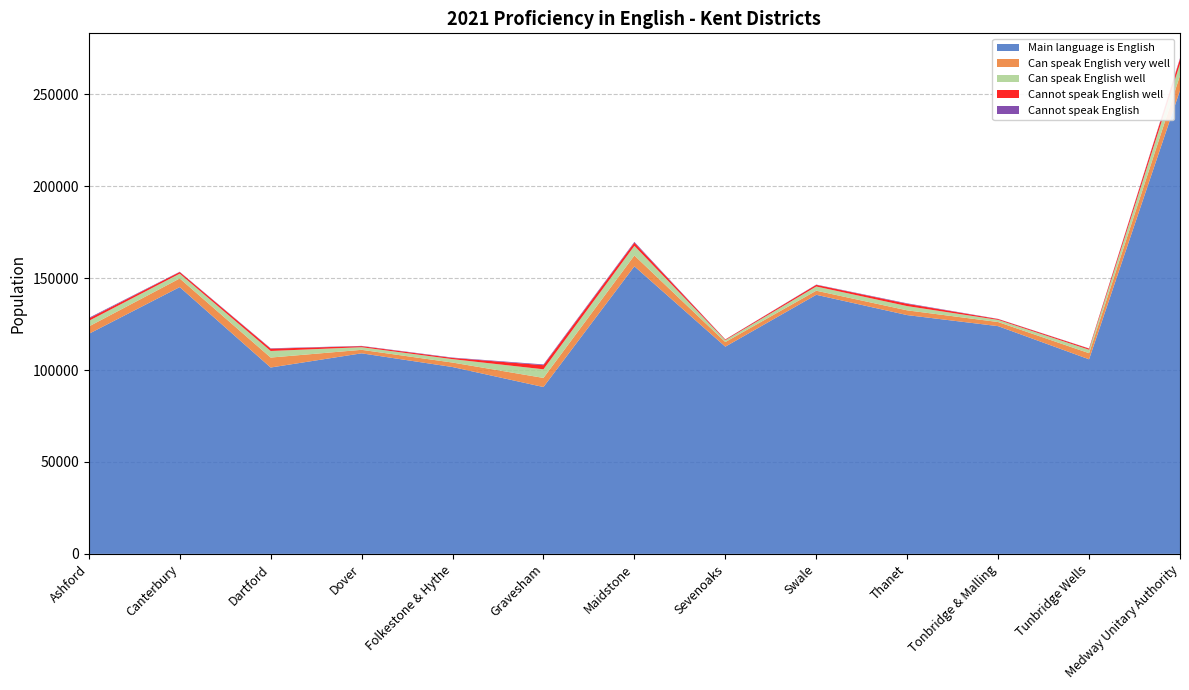

Reading left to right, what are all the values shown in this chart?

Main language is English: 119669	145109	101365	109088	101622	90755	156418	112707	140922	129876	123859	105831	252098
Can speak English very well: 3998	4686	5411	1897	2439	4949	5884	2500	2221	2583	2244	3329	8060
Can speak English well: 3067	2617	3589	1424	1852	4697	5225	1037	2288	2311	1172	1883	6392
Cannot speak English well: 1234	886	1239	574	666	2230	1740	362	902	1234	449	621	2704
Cannot speak English: 407	162	218	143	195	406	430	53	146	274	93	94	397